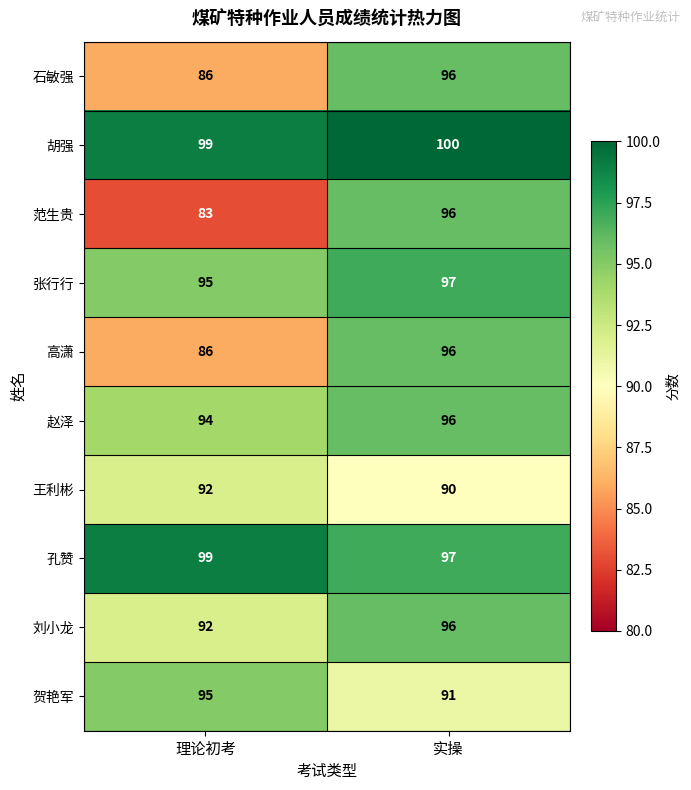

What is the total value across all series at 实操?

955